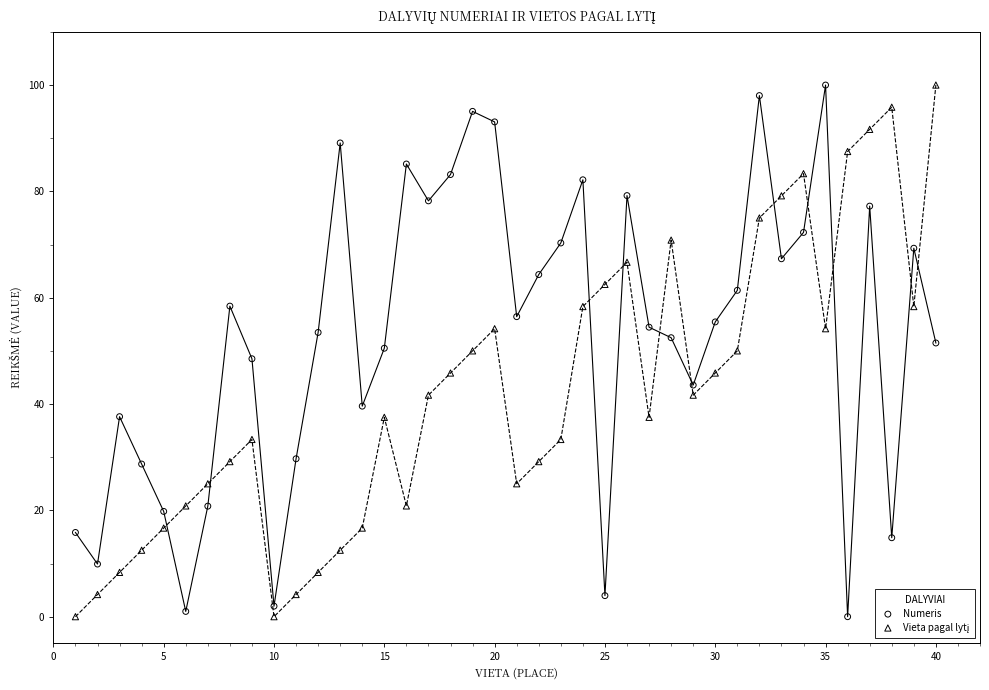

What is the X range (max minus min) for the scatter plot?

39.0